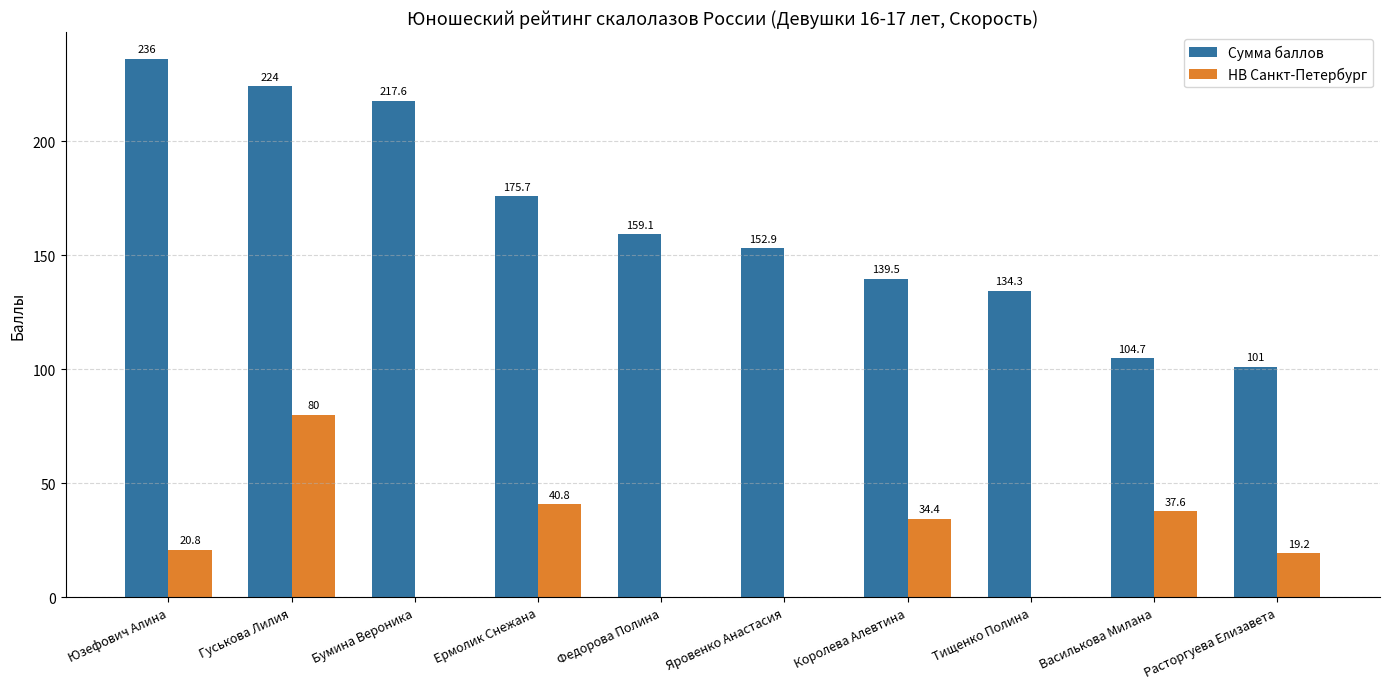

Is the value of НВ Санкт-Петербург at Гуськова Лилия greater than the value of Сумма баллов at Ермолик Снежана?

No